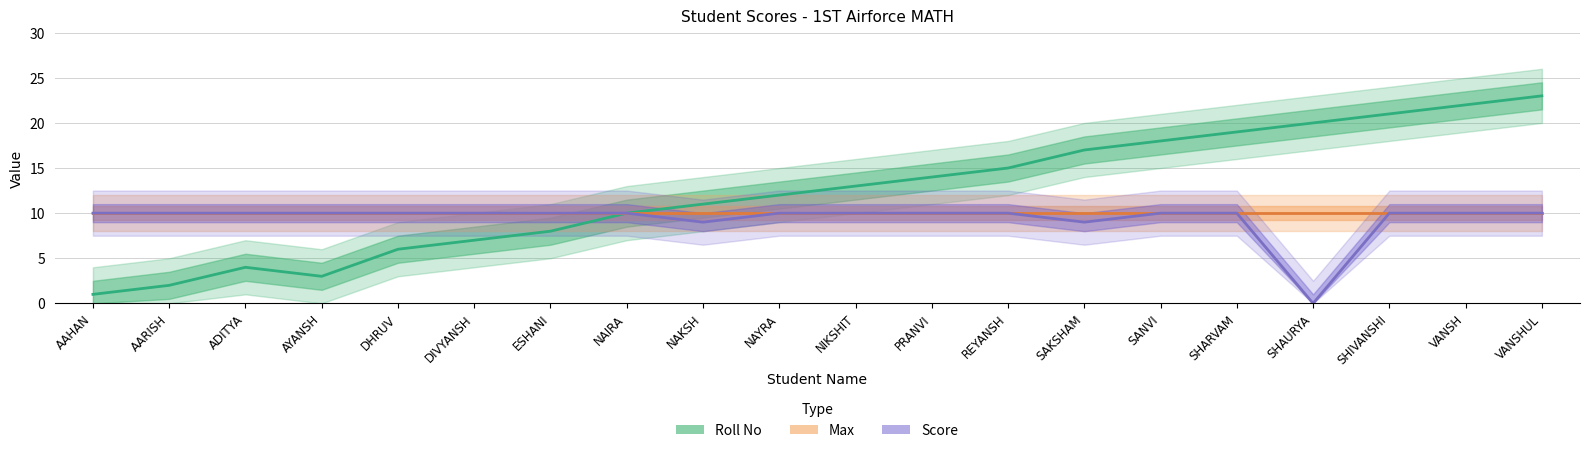

What is the minimum value for Roll No?

1